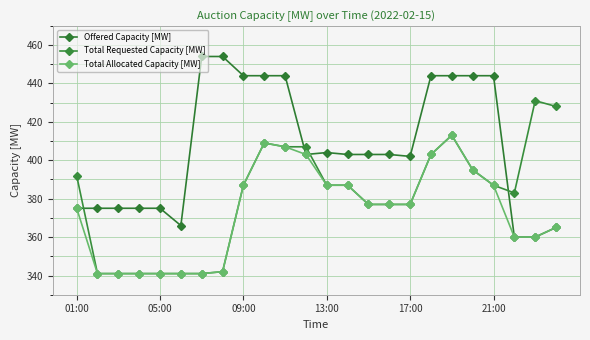

True or false: Total Allocated Capacity [MW] and Total Requested Capacity [MW] intersect in this chart.

False